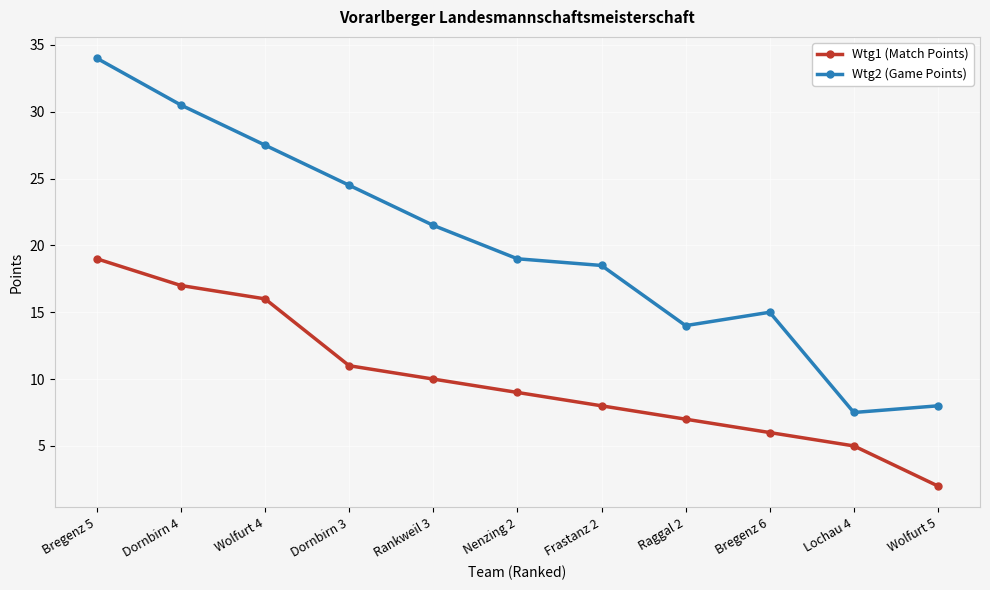

Which label corresponds to the smallest value in the chart?

Wolfurt 5